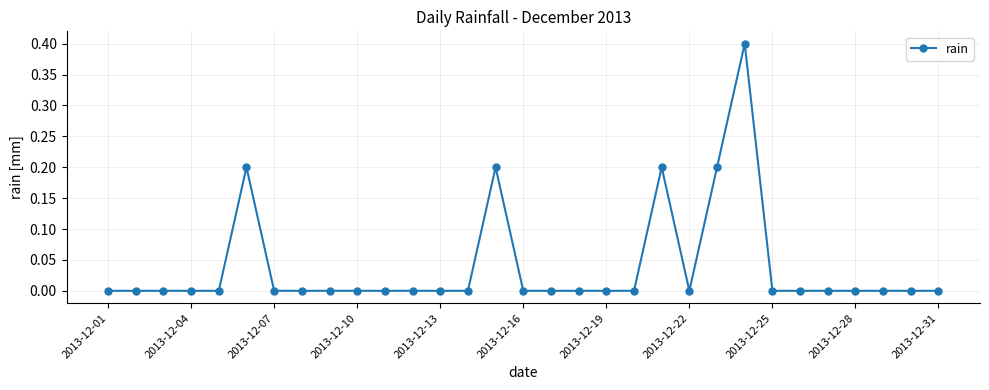

What is the maximum value shown in the chart?

0.4